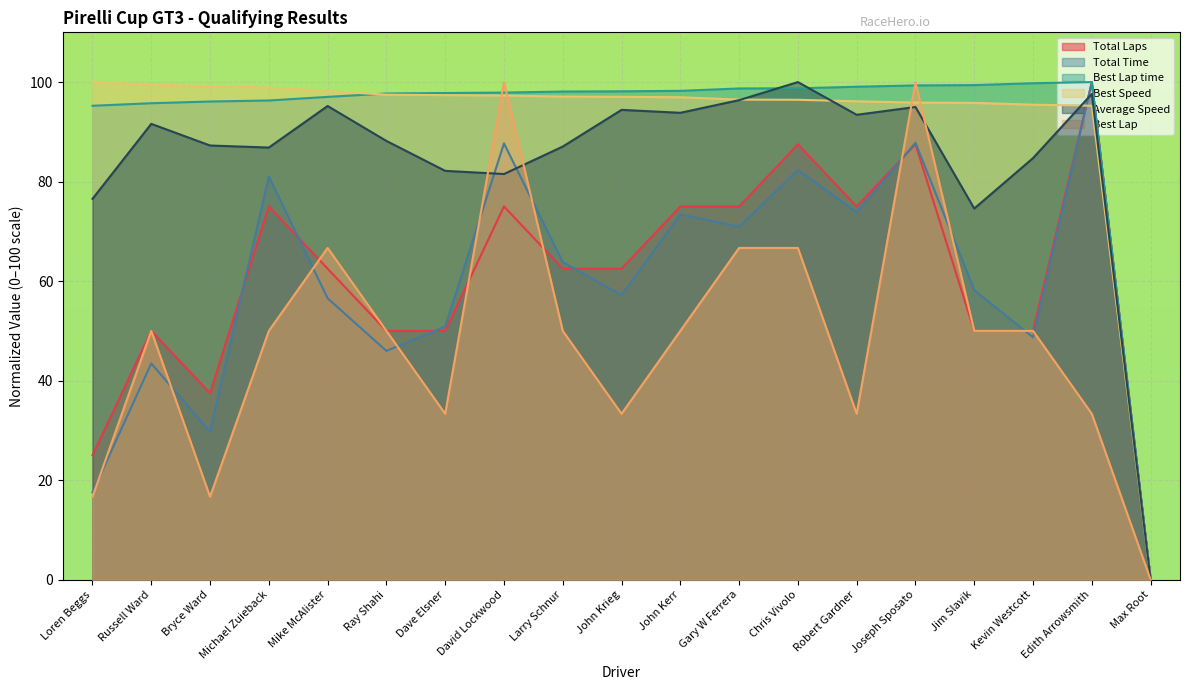

At which label does Best Speed first exceed 97?

Loren Beggs